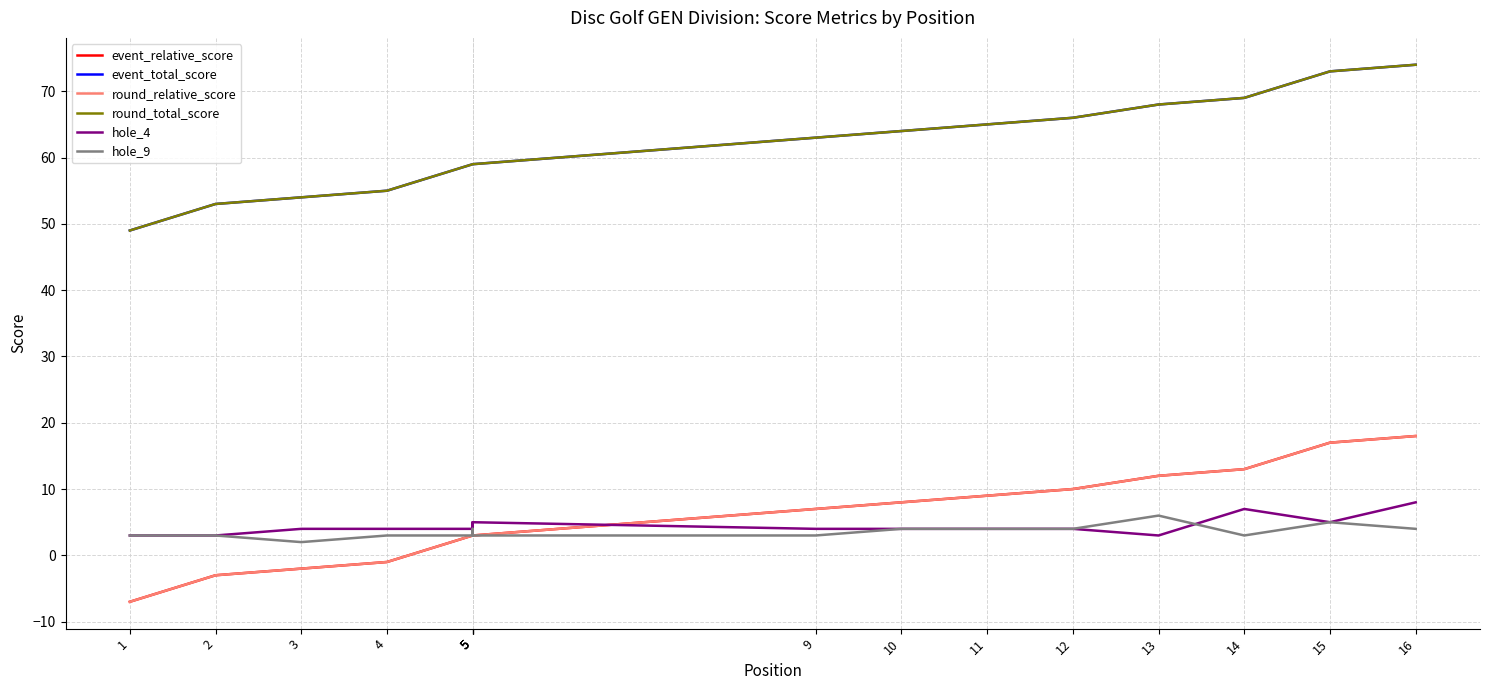

What is the spread (max minus min) of values at 2?

56